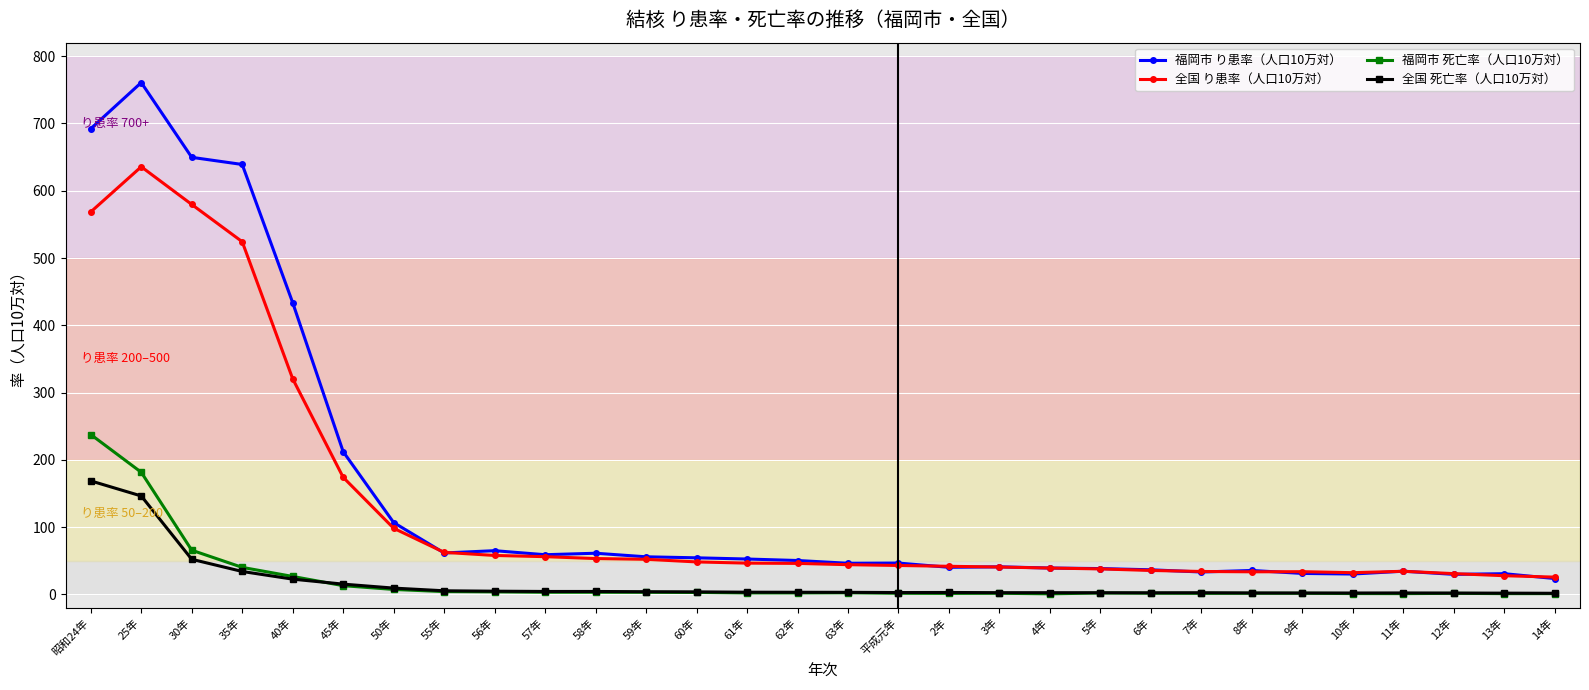

Which category has the highest value in the 全国 死亡率（人口10万対） series?

昭和24年